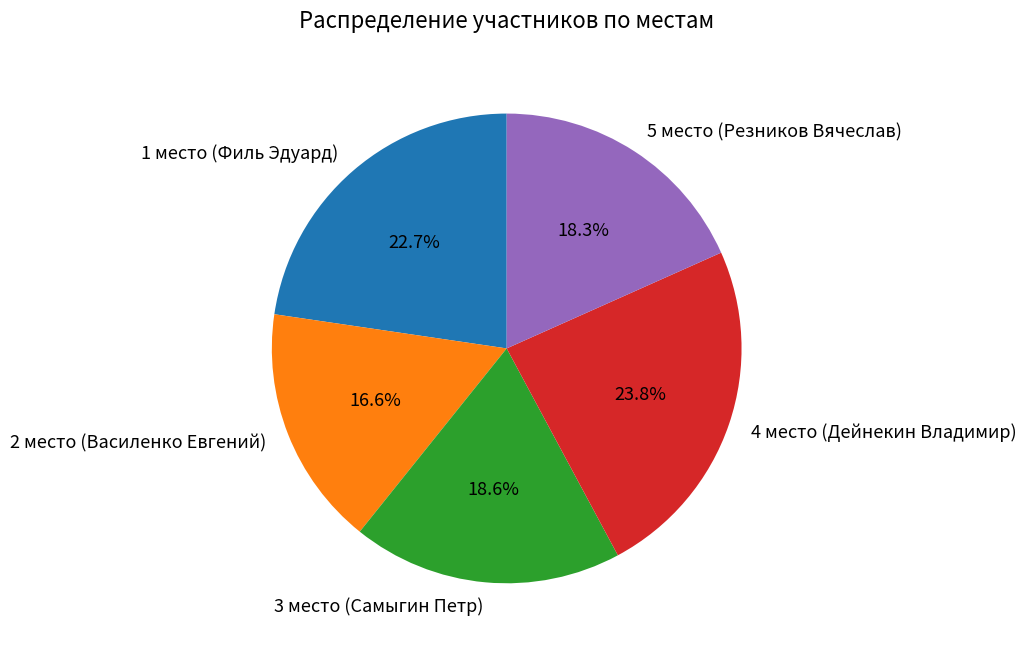

How many slices are in this pie chart?

5